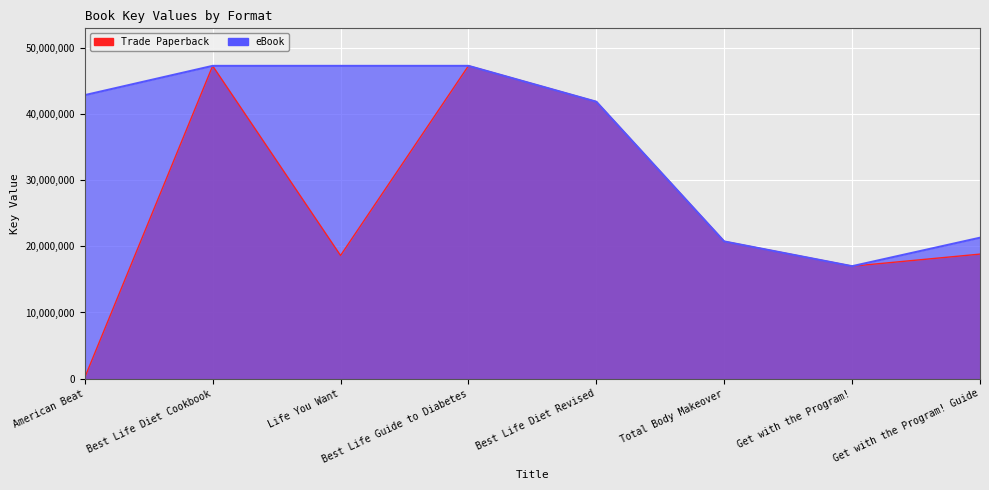

True or false: Trade Paperback and eBook cross at least once.

False